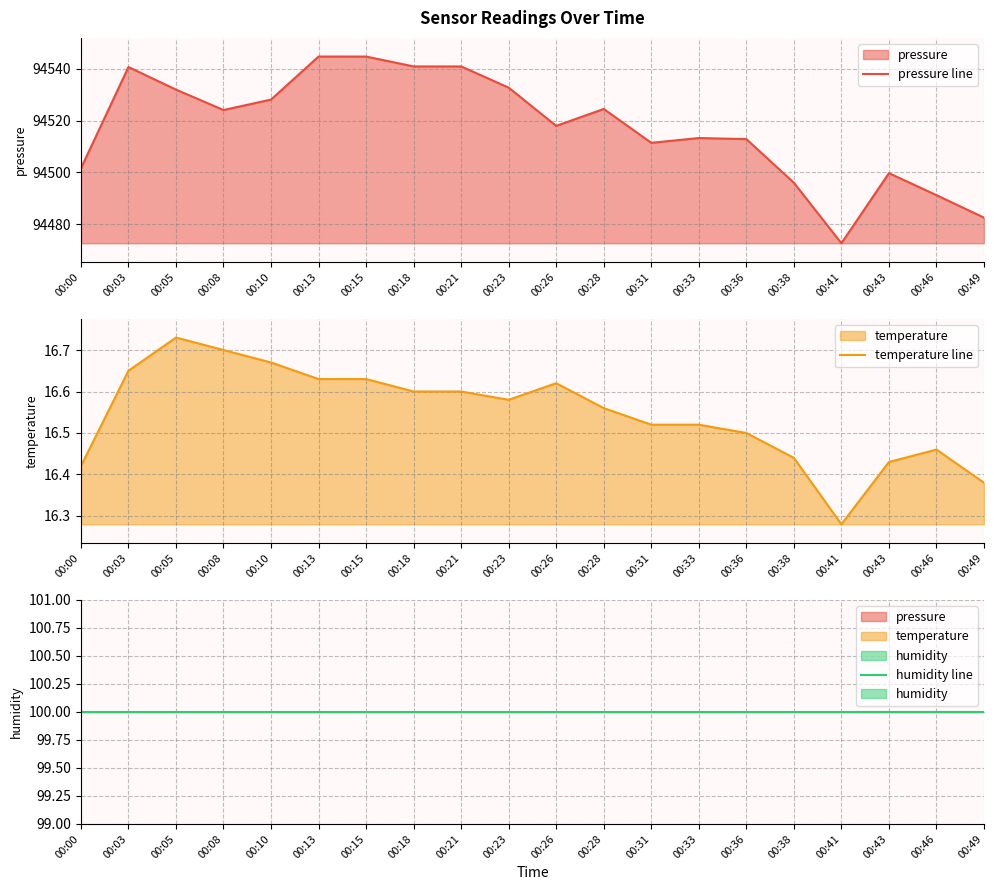

What is the sum of the humidity line values at 00:36 and 00:05?

200.0